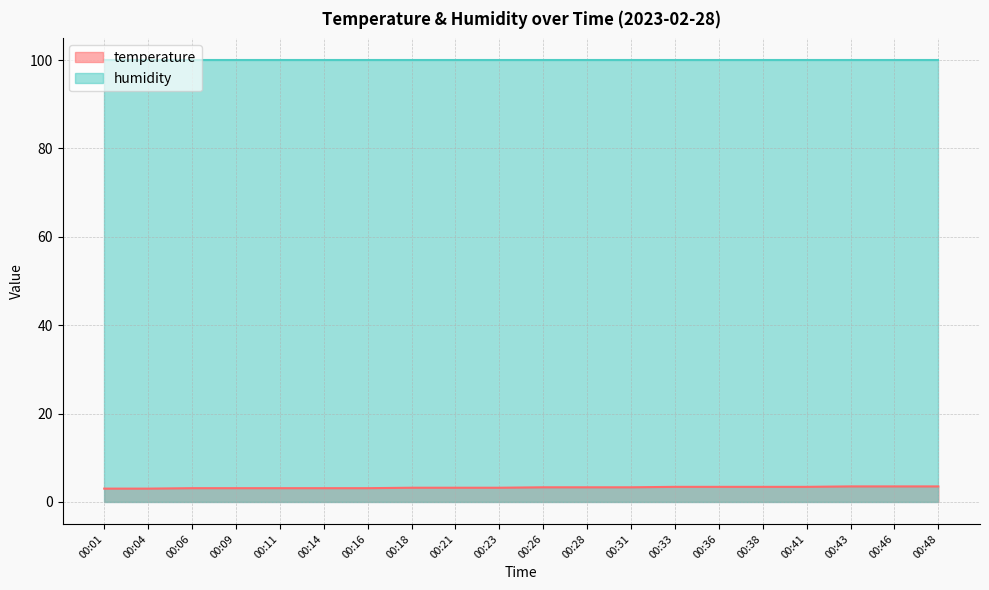

At which category does the chart reach its peak across all series?

00:43